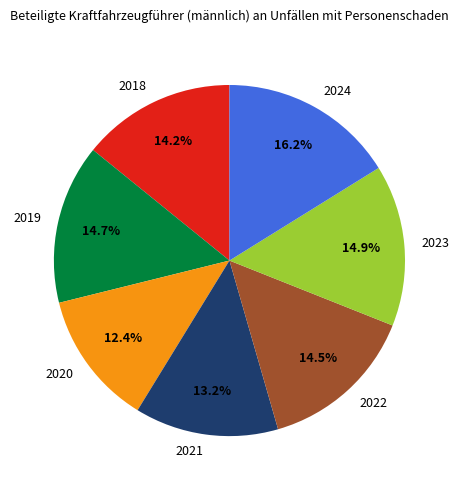

To the nearest percent, what percentage of the pie is 2020?

12%